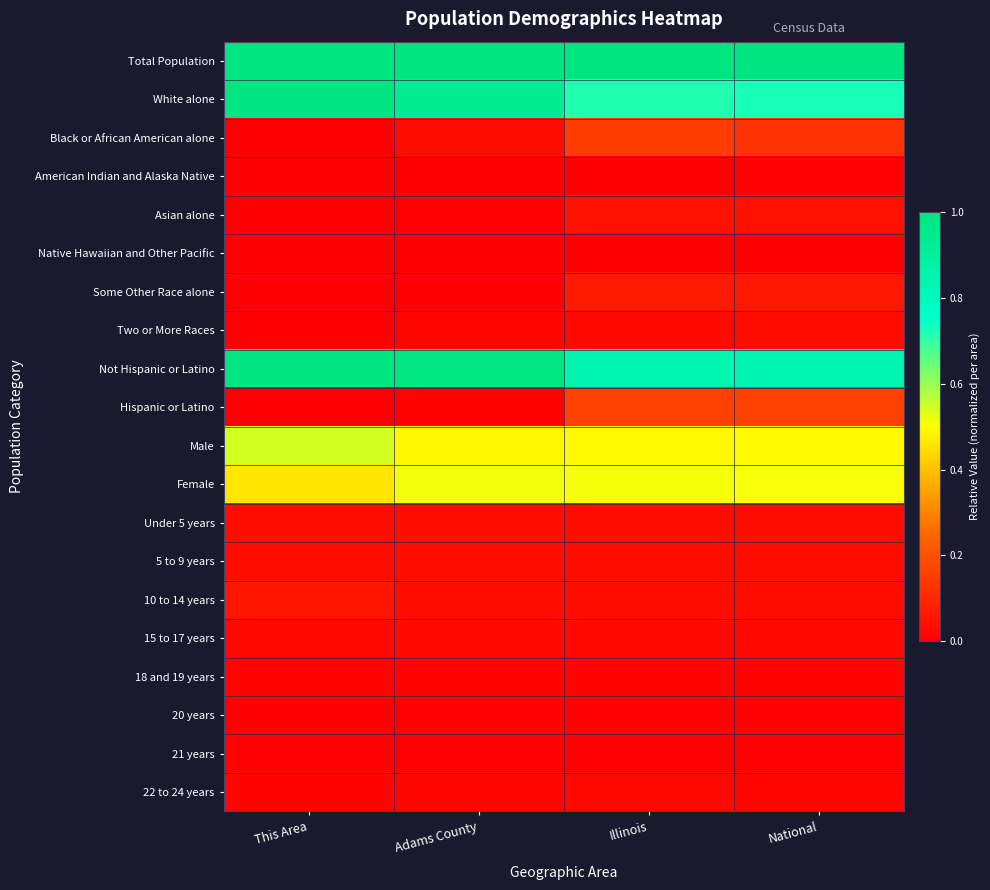

Rank the series at Illinois from lowest to highest value.

Native Hawaiian and Other Pacific, American Indian and Alaska Native, 21 years, 20 years, 18 and 19 years, 22 to 24 years, 15 to 17 years, Two or More Races, Under 5 years, 5 to 9 years, 10 to 14 years, Asian alone, Some Other Race alone, Black or African American alone, Hispanic or Latino, Male, Female, White alone, Not Hispanic or Latino, Total Population